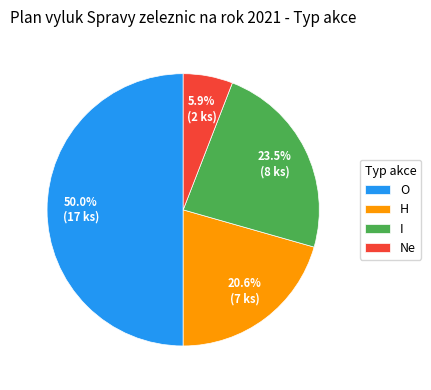

Is the sum of H and Ne greater than half?

No